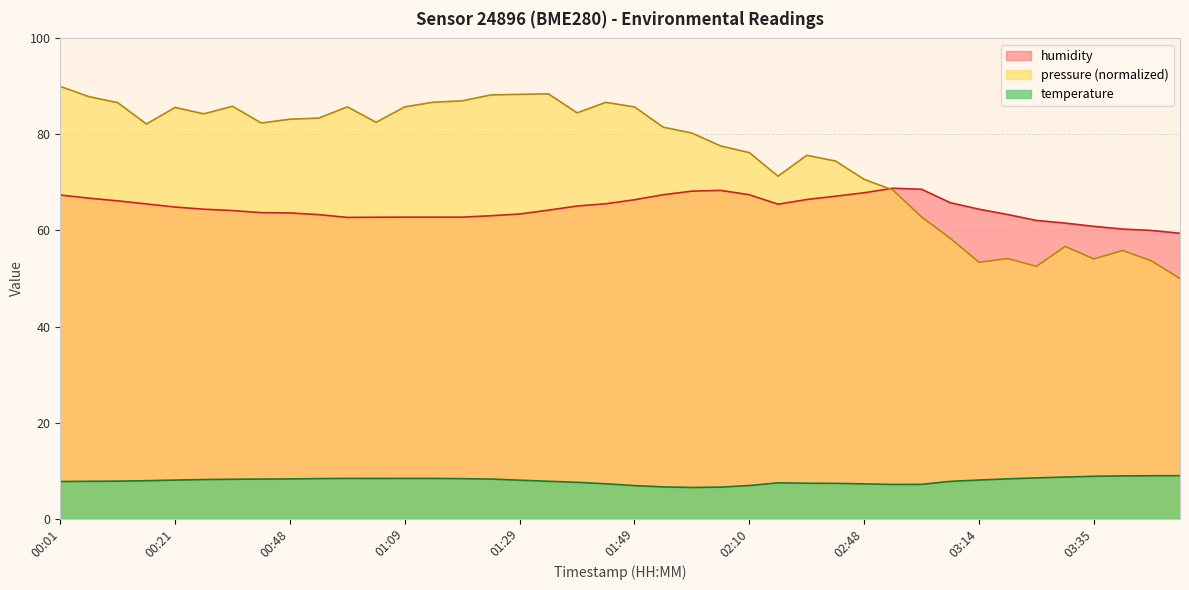

How many values in the humidity series exceed 64?

23